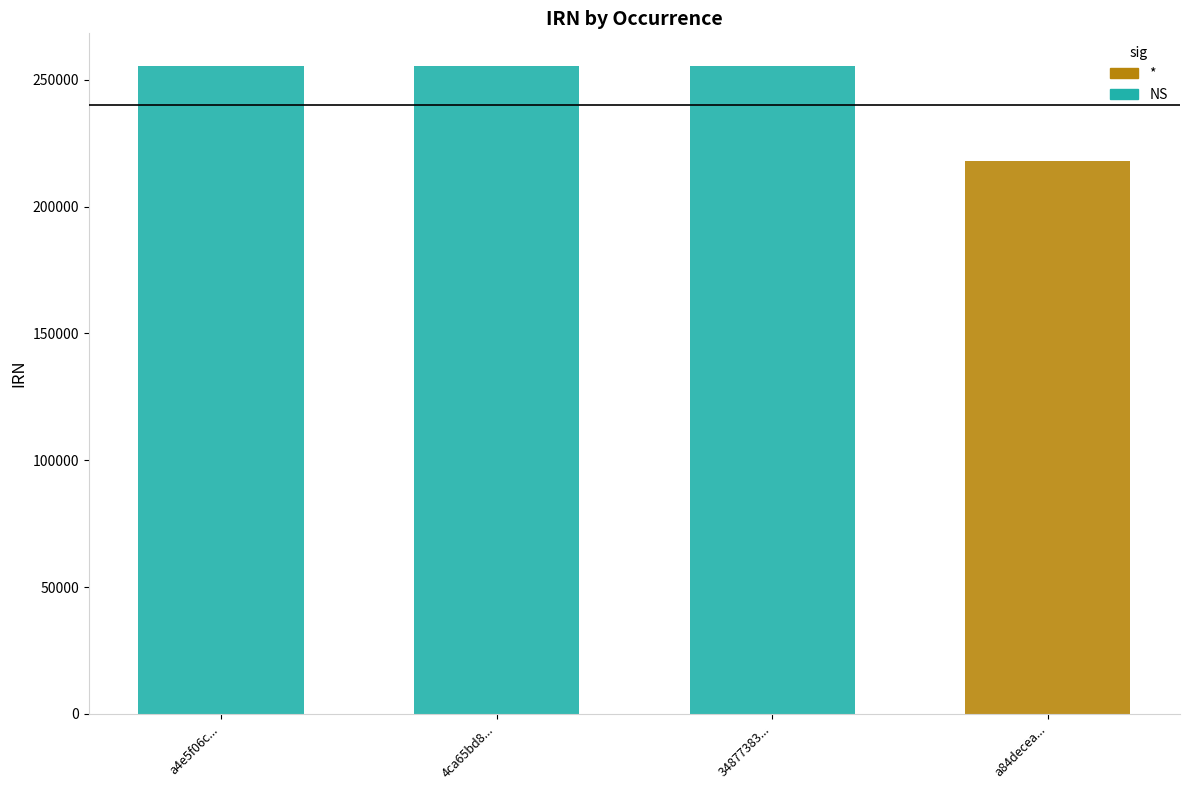

Reading left to right, transcribe all the data shown in this chart.

255572	255571	255570	217930